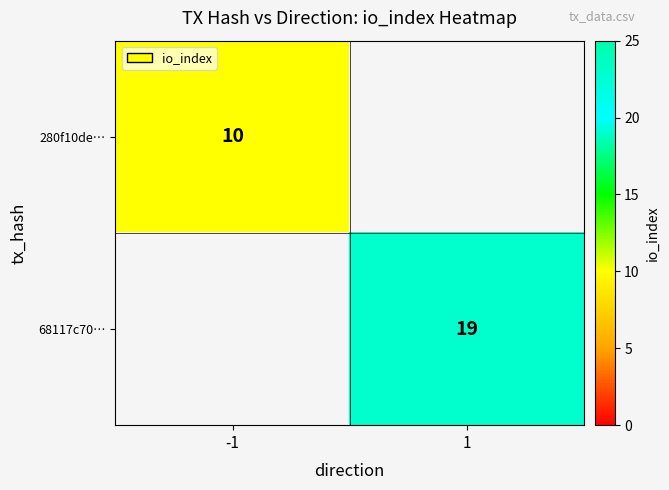

The 280f10de… series shows 10 at -1. True or false?

True